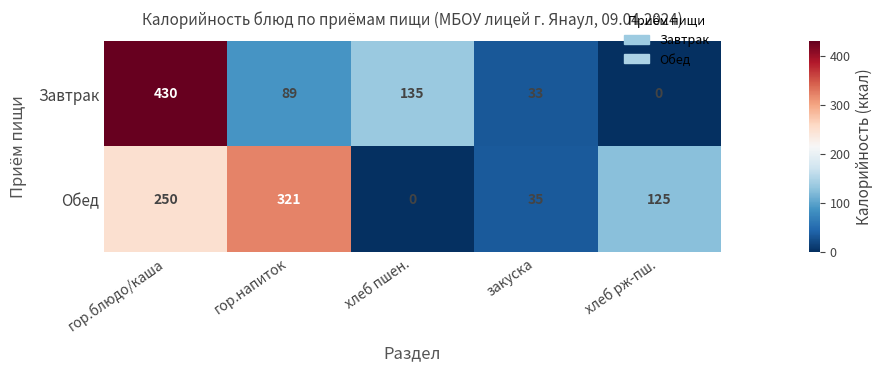

What is the total value across all series at гор.напиток?

410